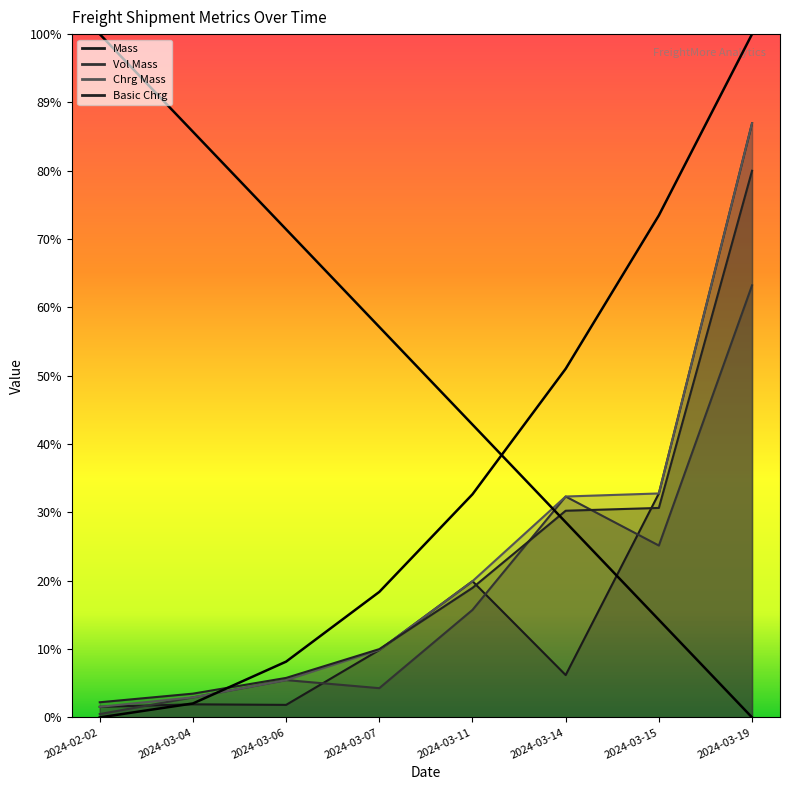

What is the label of the 7th point from the left?

2024-03-15